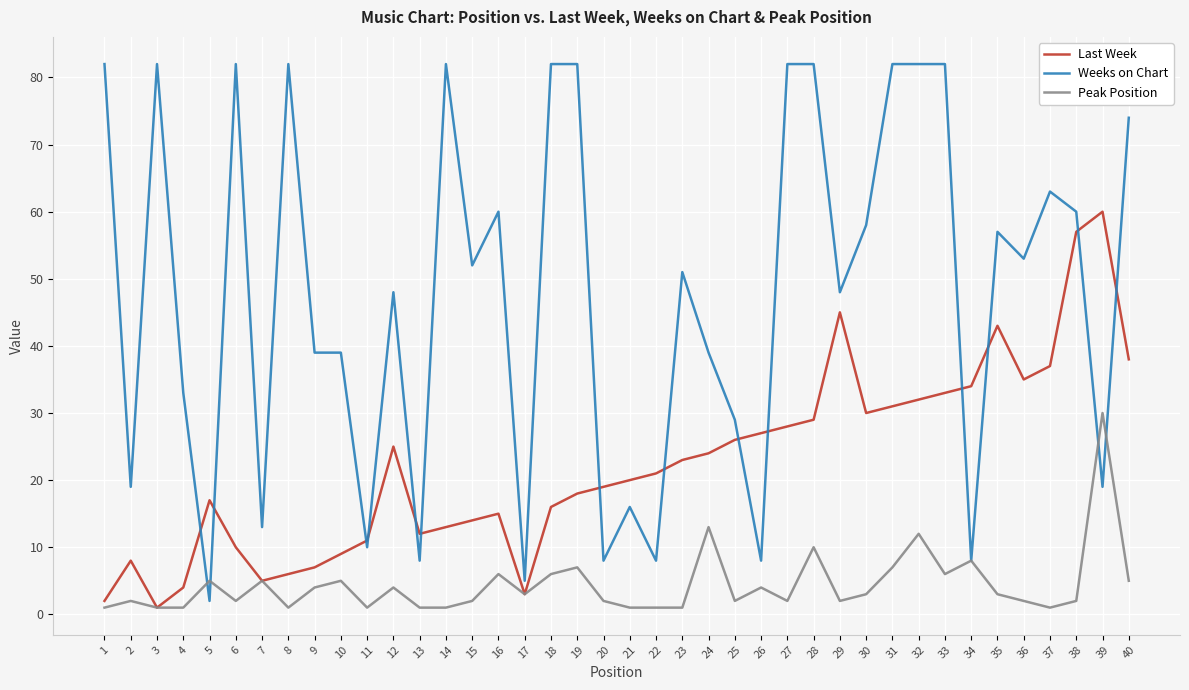

True or false: Last Week has a value of 6 at 8.

True